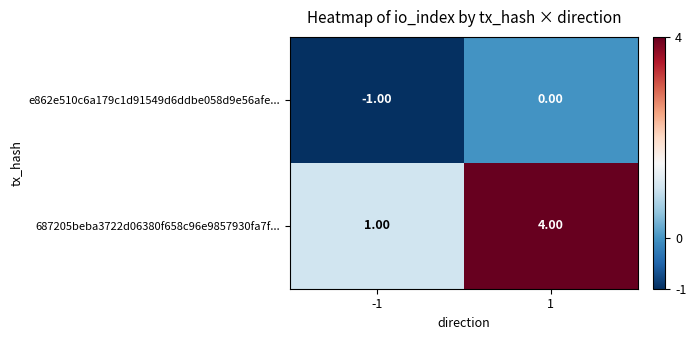

At 1, list the series in order from smallest to largest.

e862e510c6a179c1d91549d6ddbe058d9e56afe..., 687205beba3722d06380f658c96e9857930fa7f...